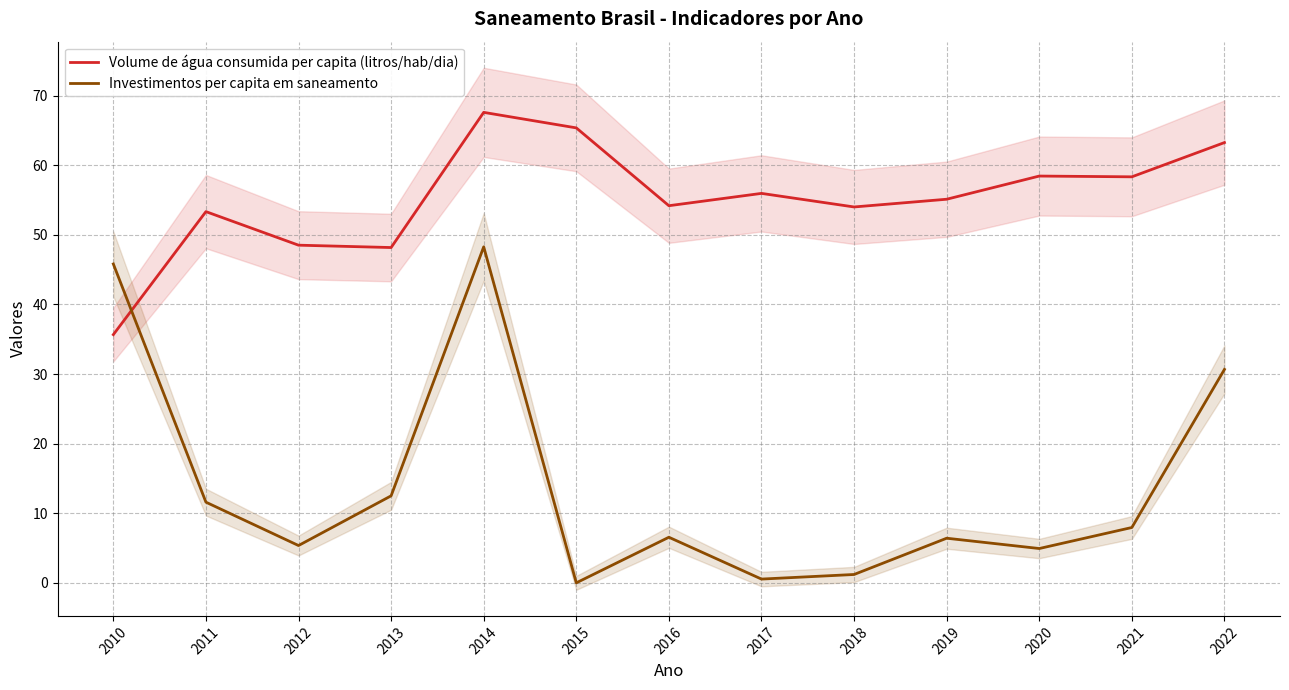

Between 2014 and 2017, which series saw the biggest shift?

Investimentos per capita em saneamento